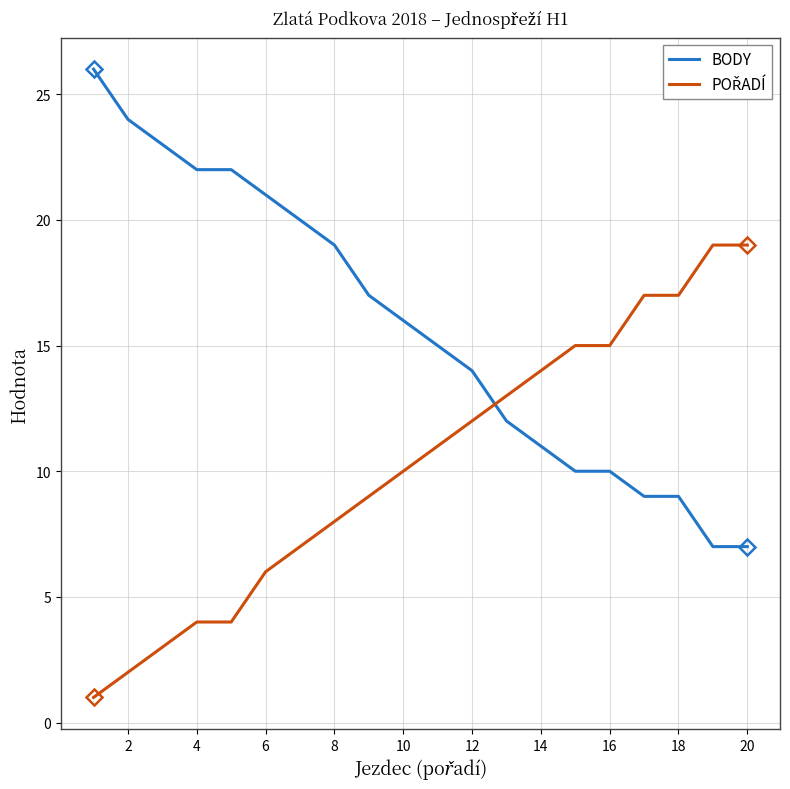

What is the lowest value of the BODY series?

7